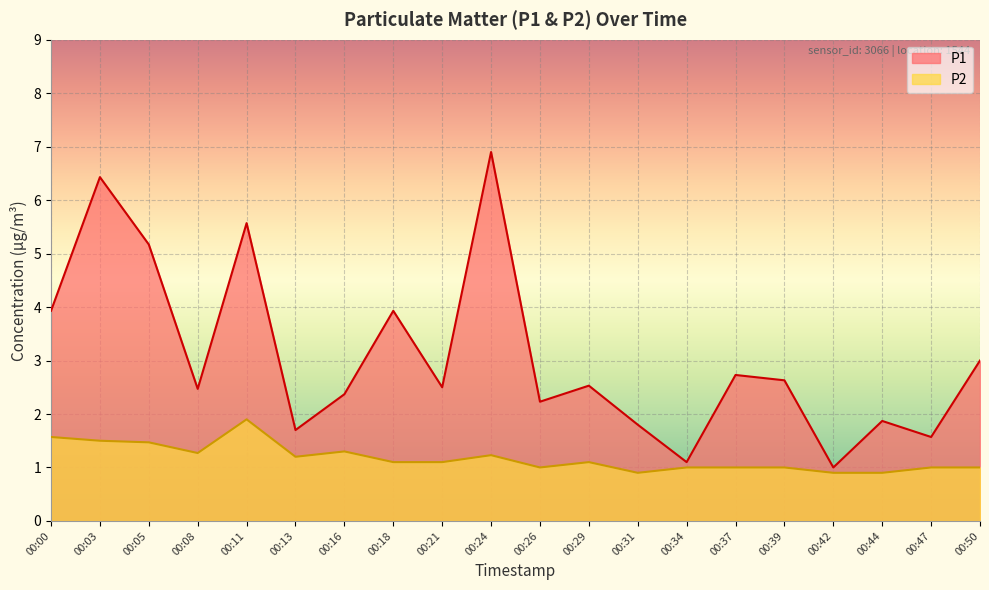

At which label is P1 closest to 3?

00:50